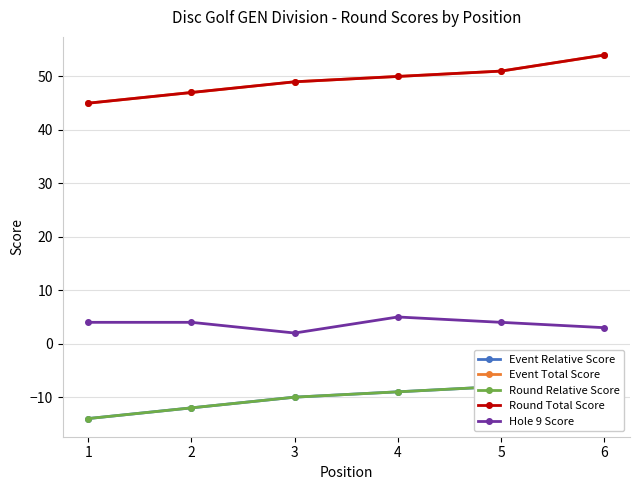

At which category is the sum across all series the highest?

6